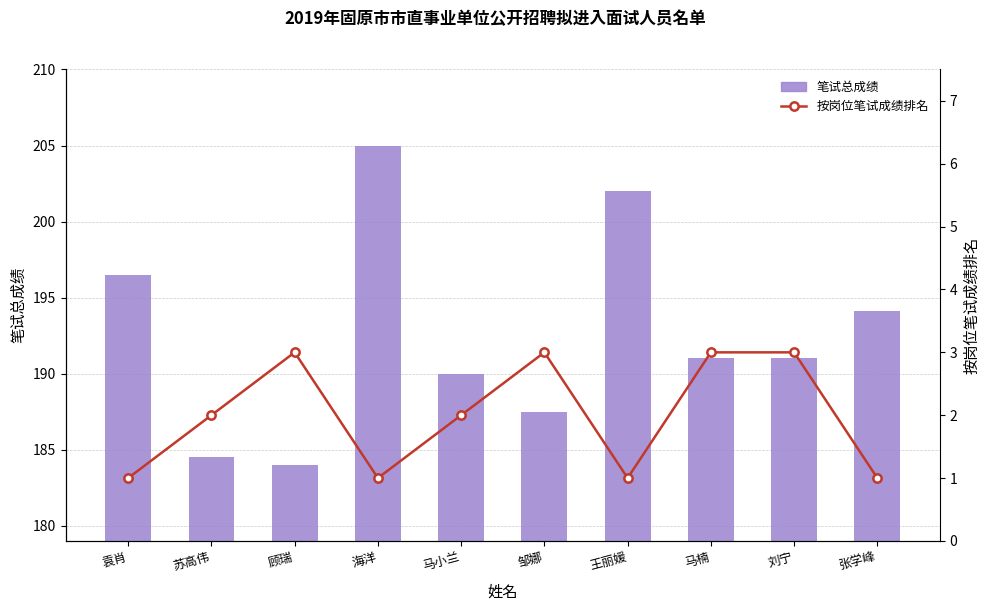

What position from the right is 邹娜?

5